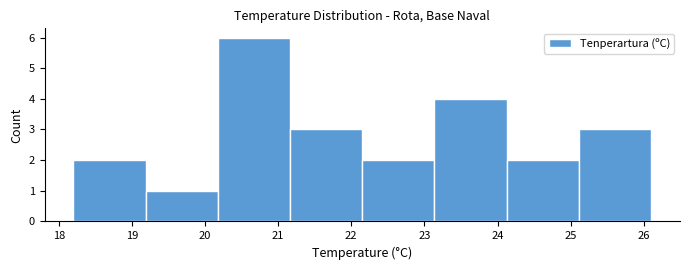

What is the height of the bar covering 18.2 to 19.2 on the x-axis? Neither the bar edges nor the heights are printed on the chart, so give them approximately, as read against the axes.

2